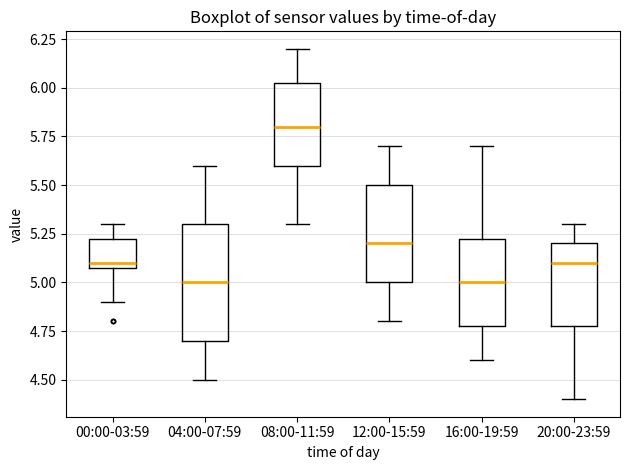

Where does the median line of the box for 20:00-23:59 sit on the y-axis? The values are not printed on the chart, so give them approximately, as read against the axis.

5.10